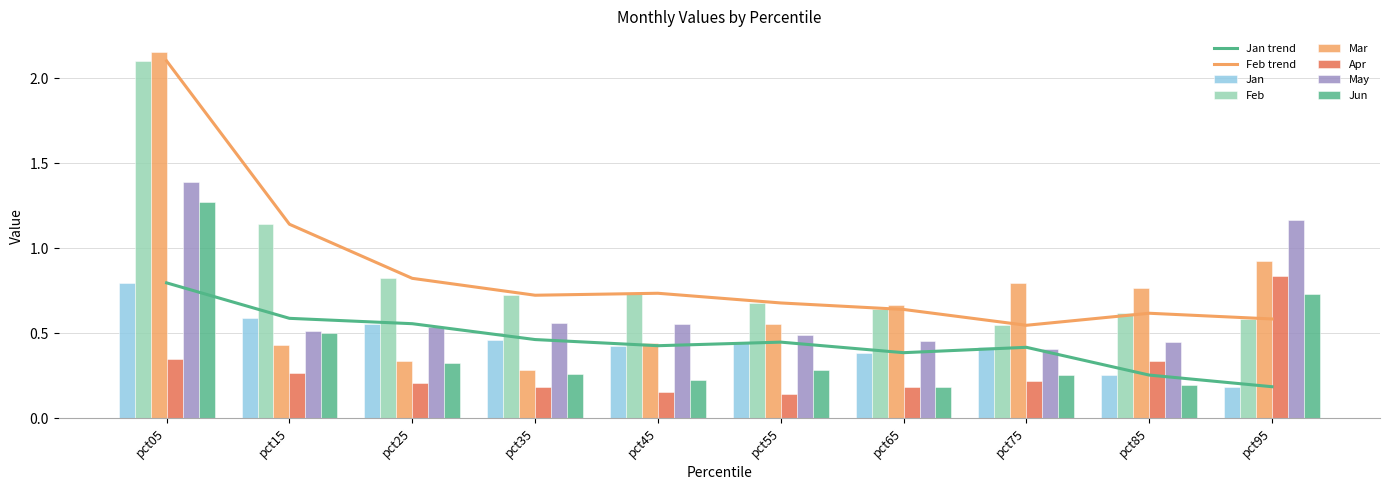

True or false: Mar has a value of 0.2 at pct55.

False